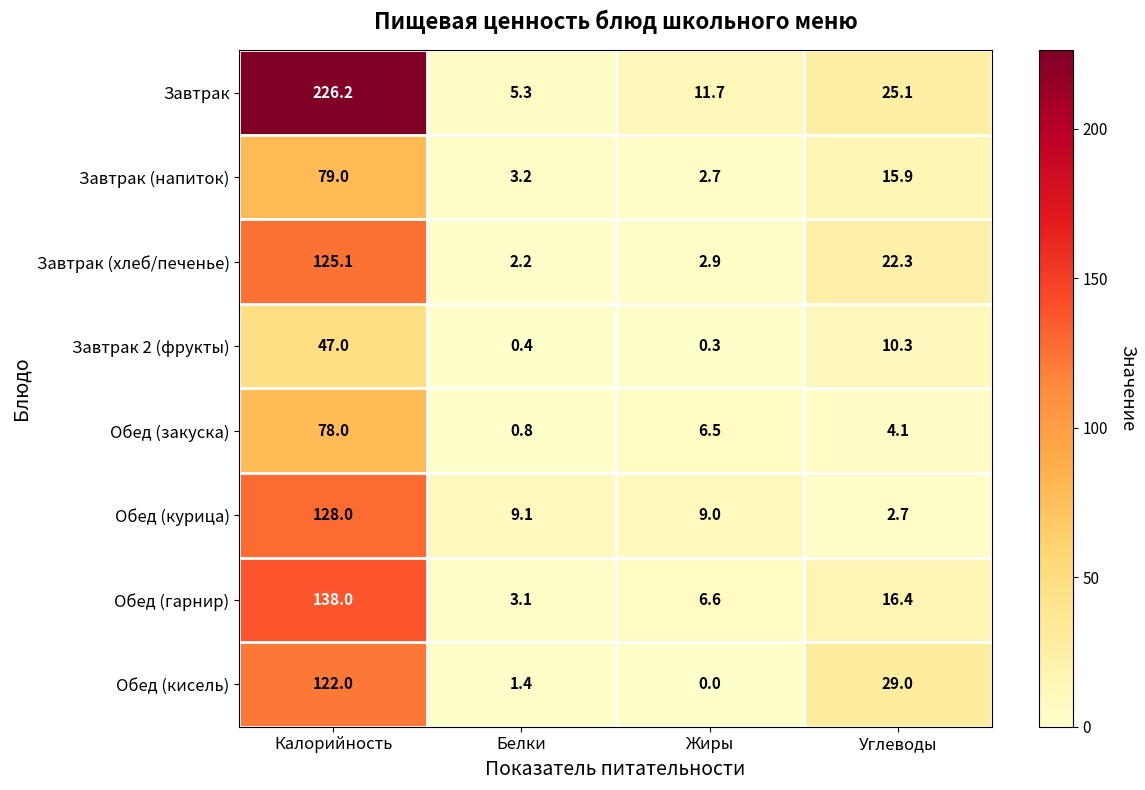

Which series has the widest spread of values?

Завтрак